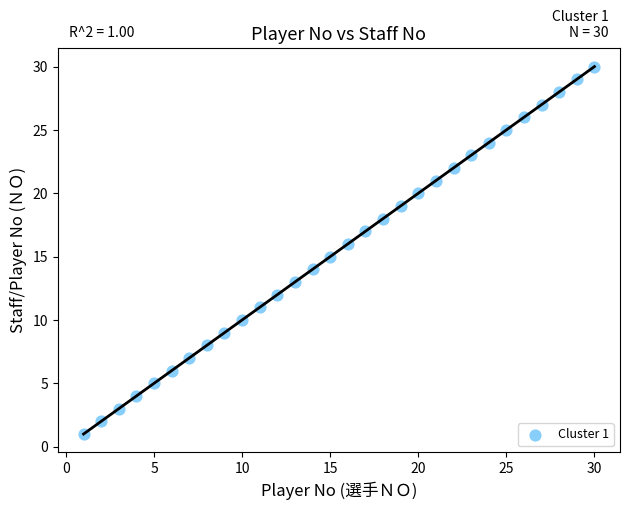

What is the range of Y values (max minus min)?

29